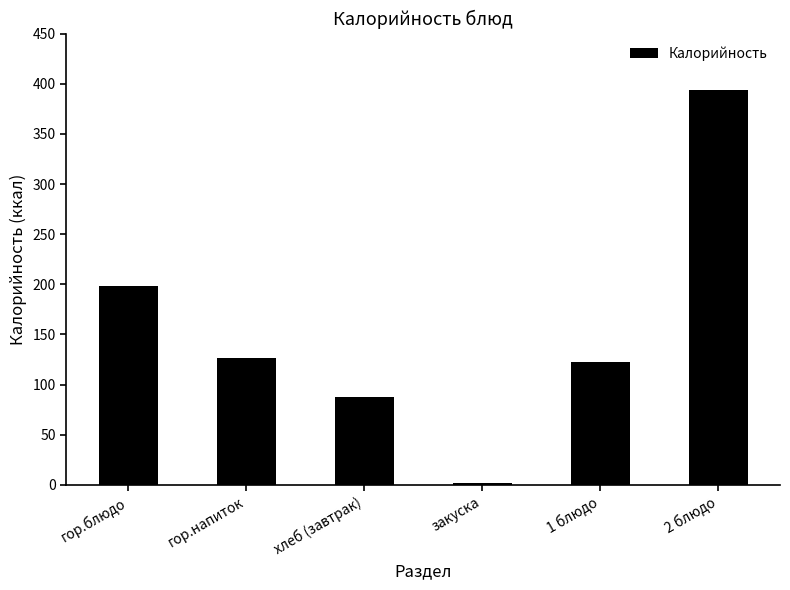

Is it true that the value at 2 блюдо is 254?

False